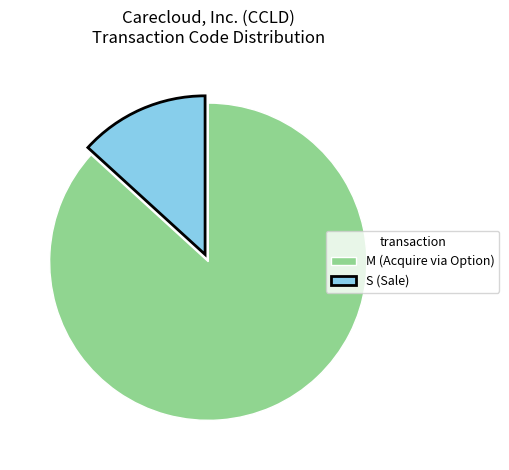

Which slice is the largest?

M (Acquire via Option)